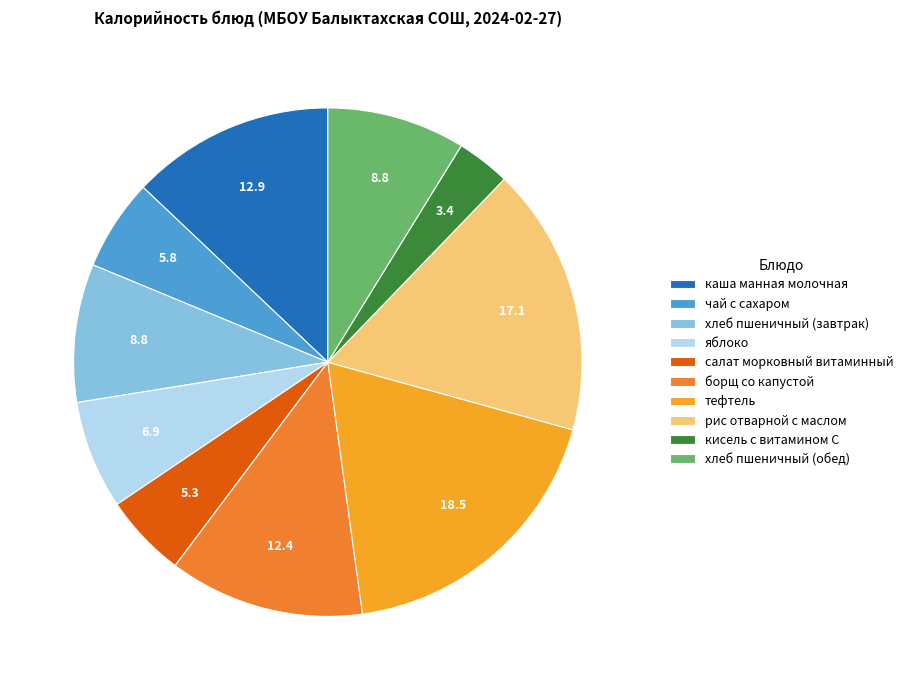

Do яблоко and борщ со капустой together represent more than half of the pie?

No